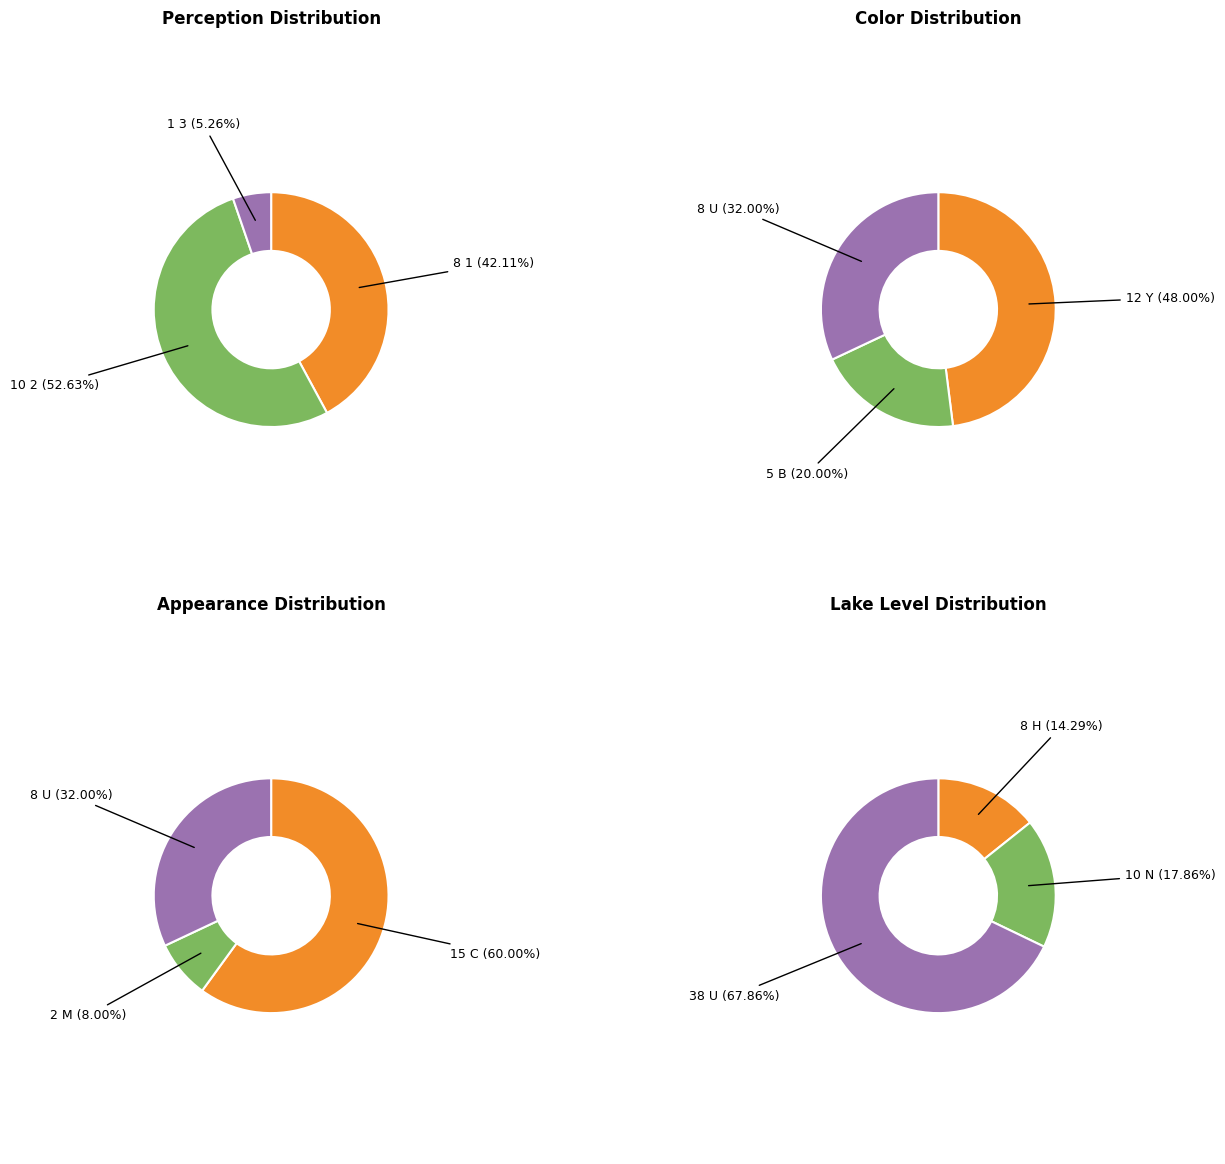

Combined, what portion of the pie is 1-Beautiful, could not be nicer and 3-Enjoyment somewhat impaired (algae)?

47.4%